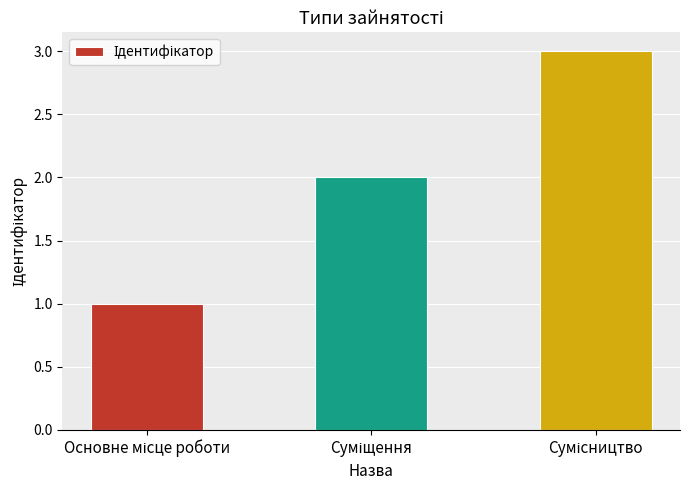

How many values are below 2?

1